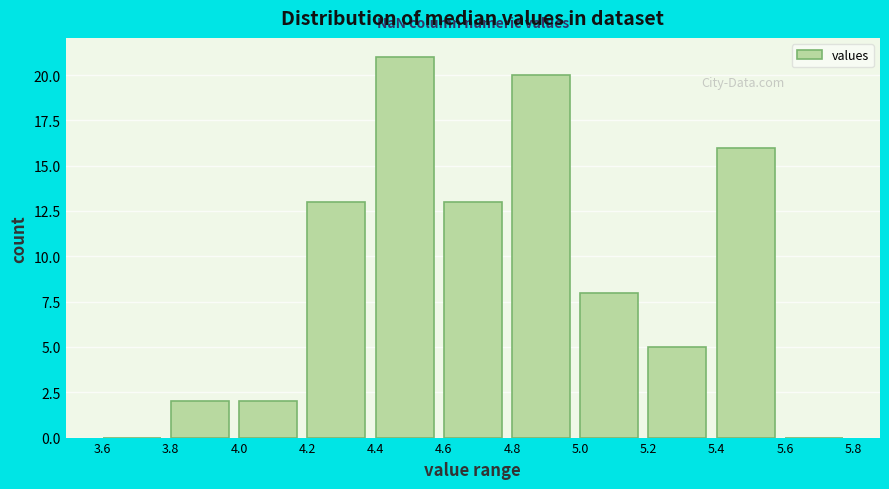

Which range on the x-axis has the tallest bar?

4.4 to 4.6